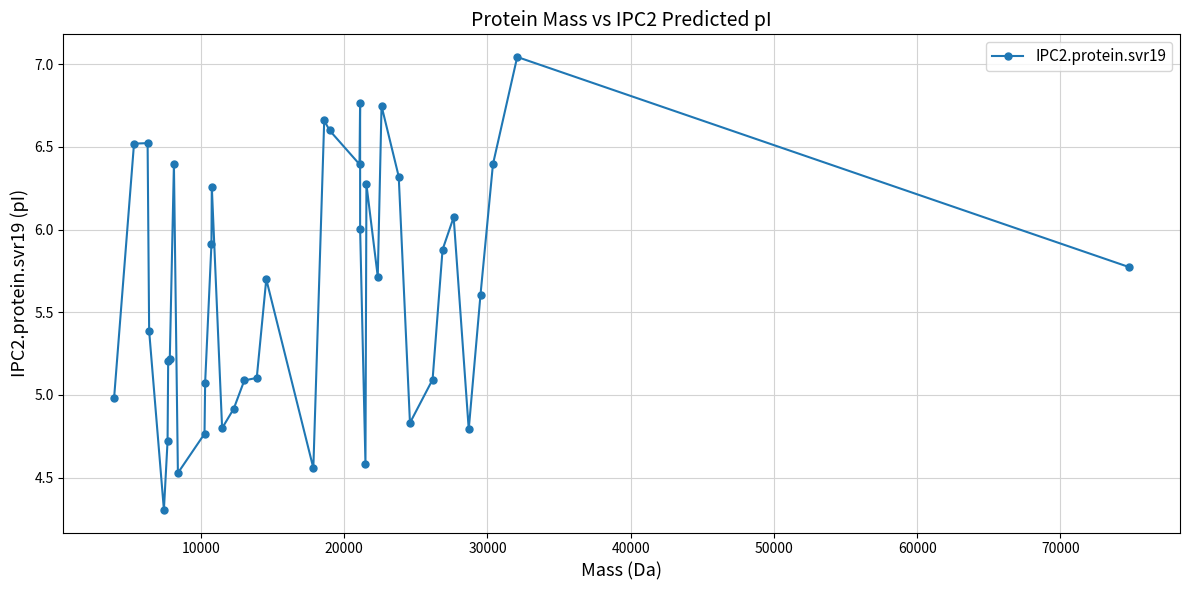

What is the smallest value displayed?

4.3